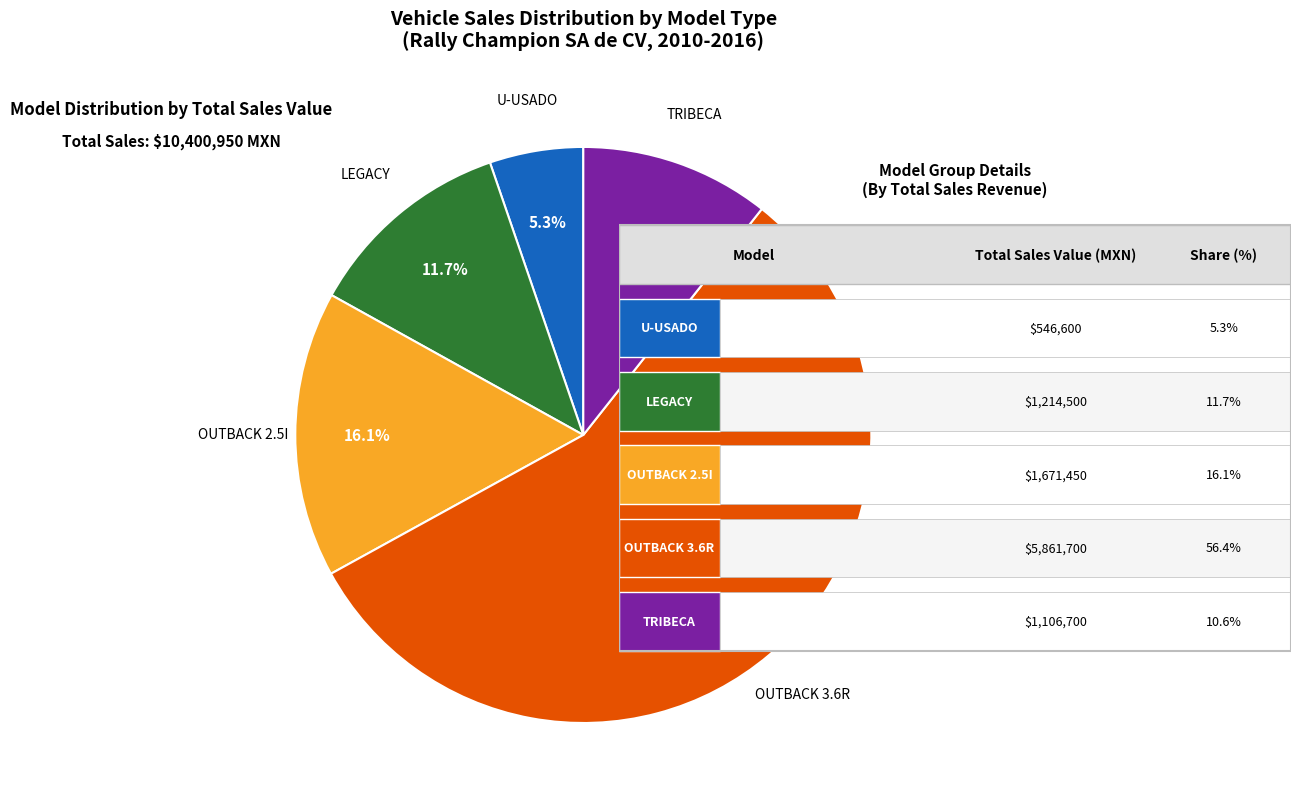

To the nearest percent, what is the difference between the largest and smallest slice percentages?

51%